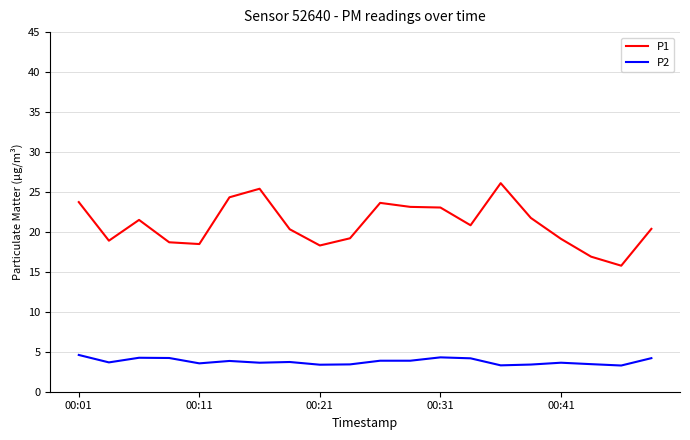

What is the difference between the maximum and minimum values in the P2 series?

1.3